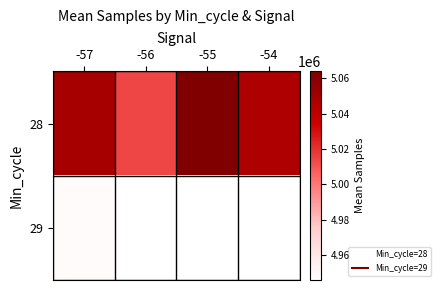

Which series has the largest total across all categories?

28